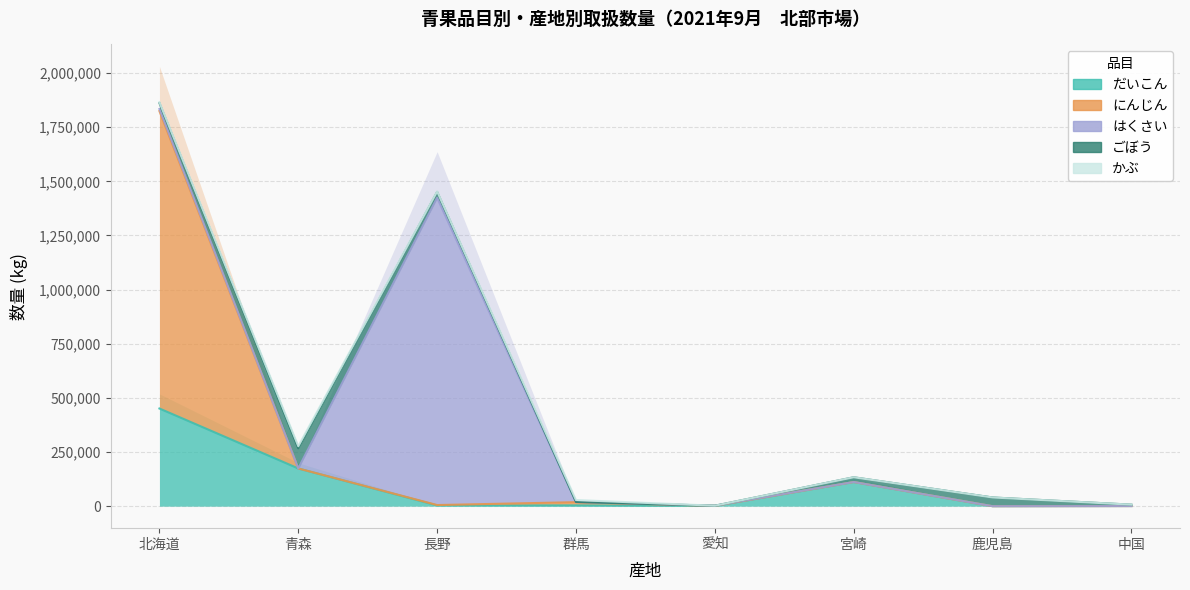

Reading left to right, extract all data points from this chart.

だいこん: 450962	174148	3500	3615	1500	111670	12	600
にんじん: 1373537	13	1743	14868	0	0	0	0
はくさい: 9480	120	1418868	750	660	0	0	0
ごぼう: 27450	93035	27021	20	0	21801	40218	6440
かぶ: 3500	9559	1880	9036	0	0	0	0